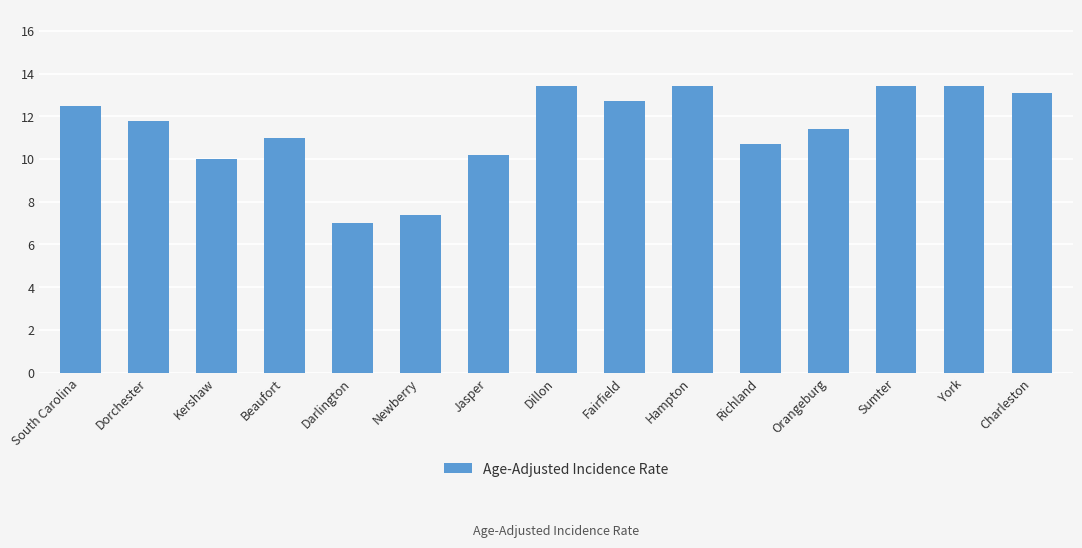

What is the change in value from Orangeburg to Sumter?

+2.0